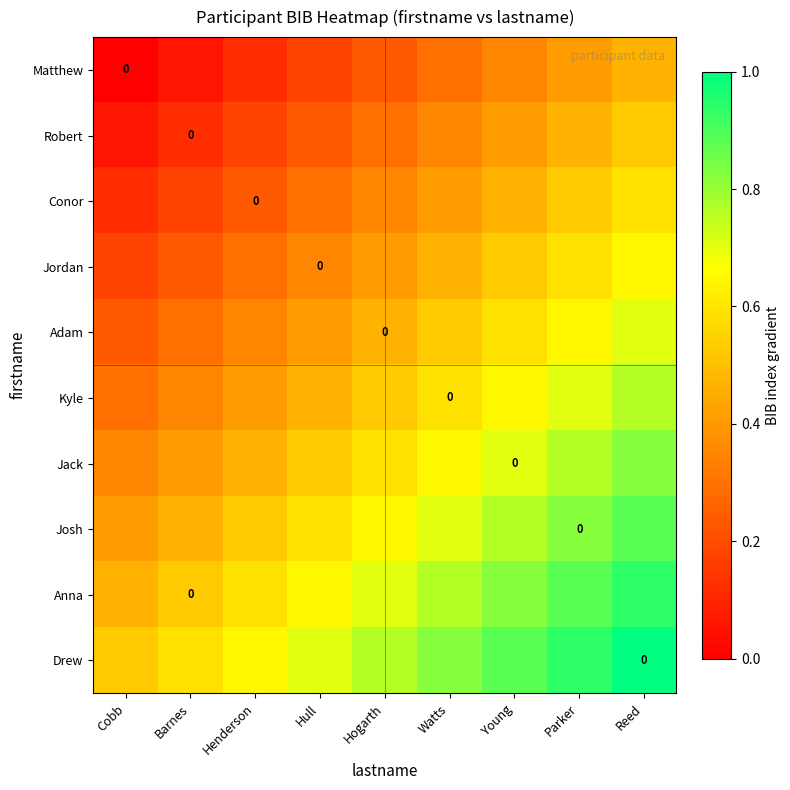

At how many categories does at least one series exceed 0?

9